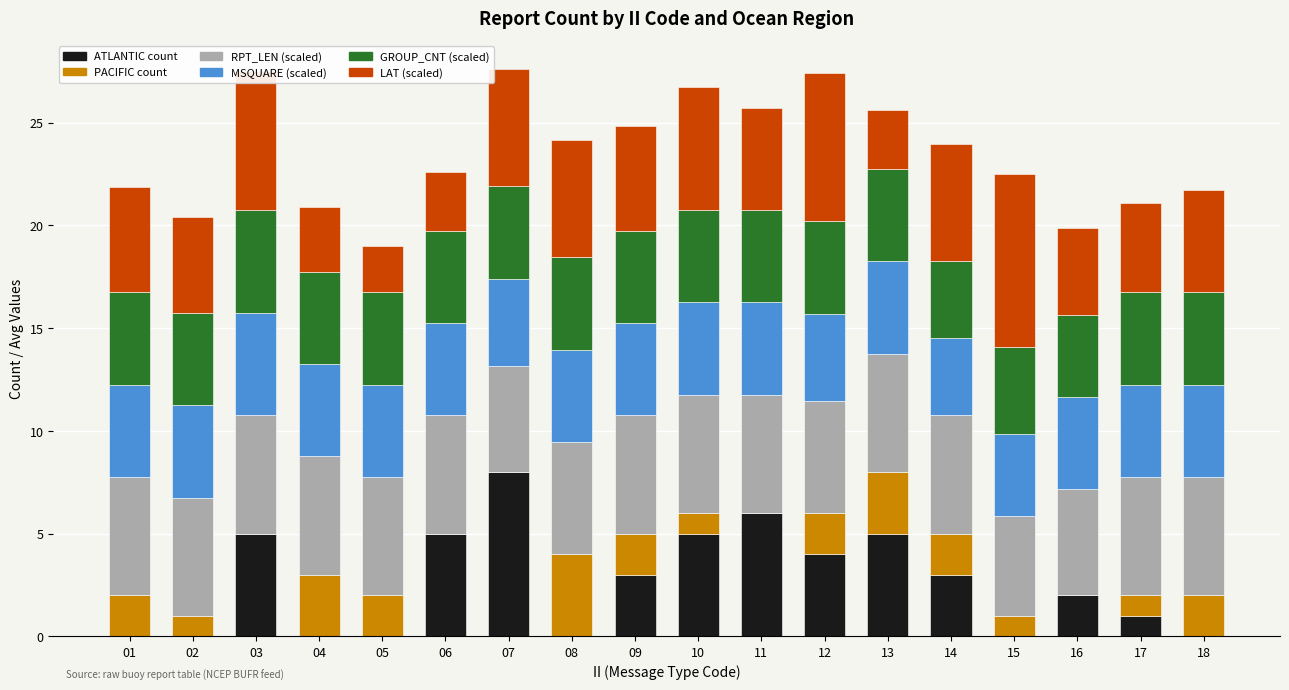

What is the total value across all series at 03?

27.5